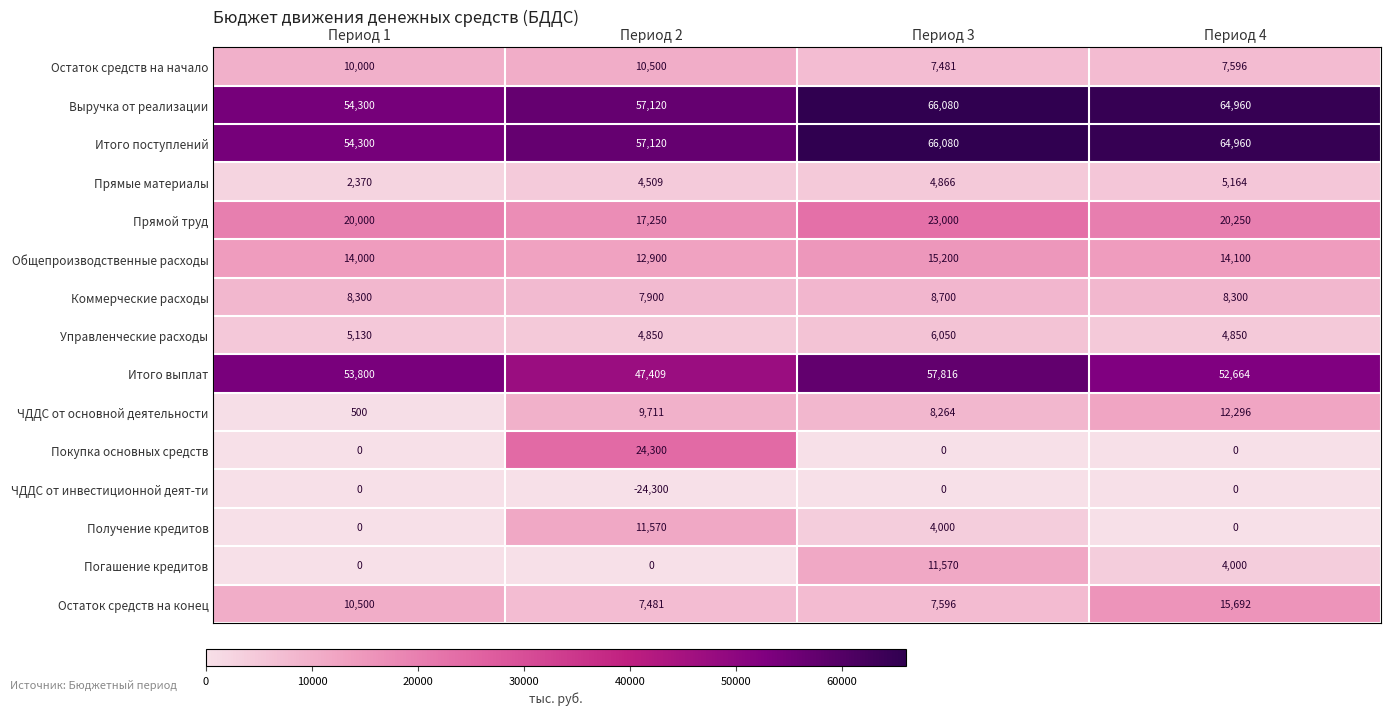

What is the difference between the maximum and second lowest values in the Коммерческие расходы series?

400